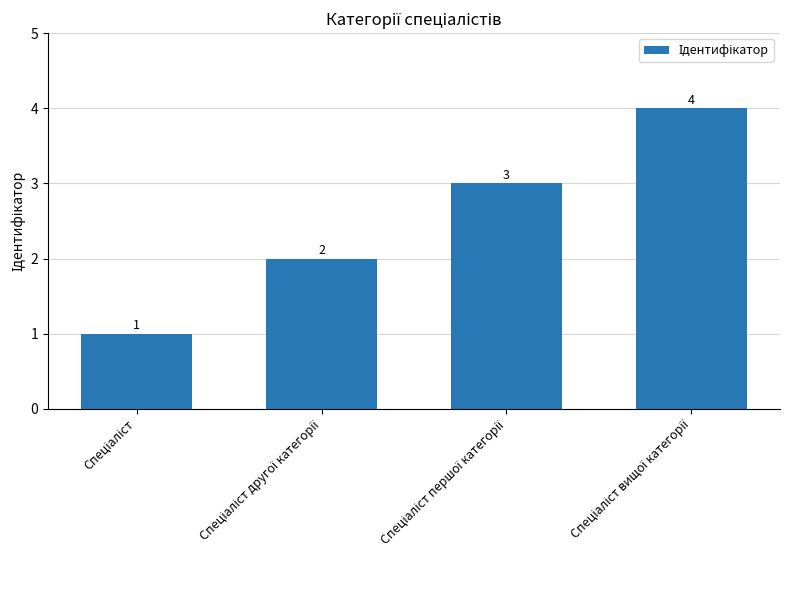

What is the greatest value displayed?

4